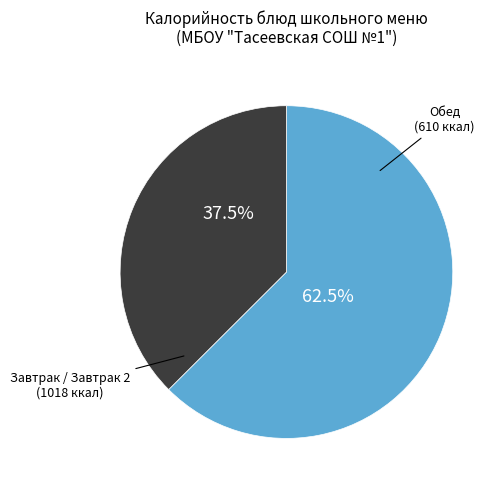

Is there a majority slice in this chart?

Yes